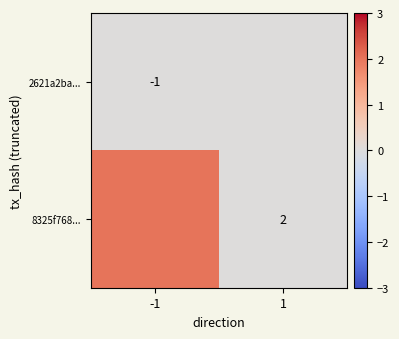

Is it true that 8325f768... equals 1 at 1?

False